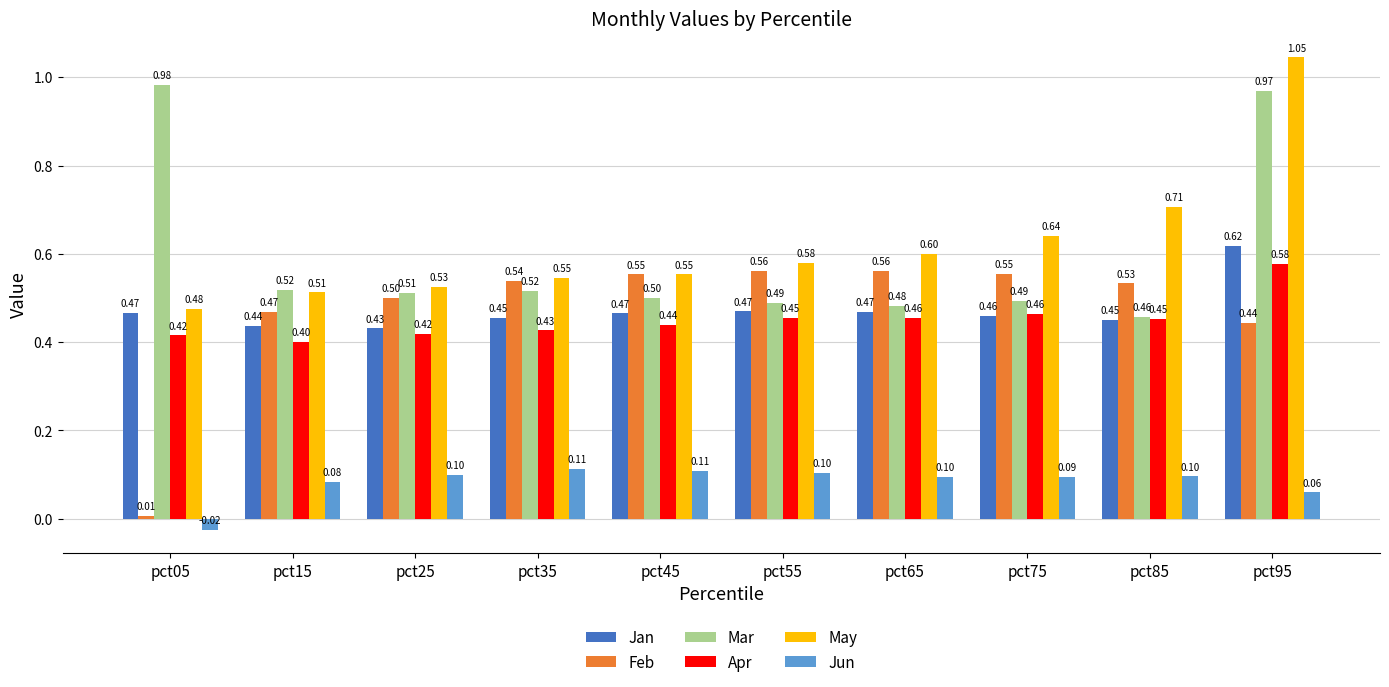

What is the sum of all Feb values?

4.7